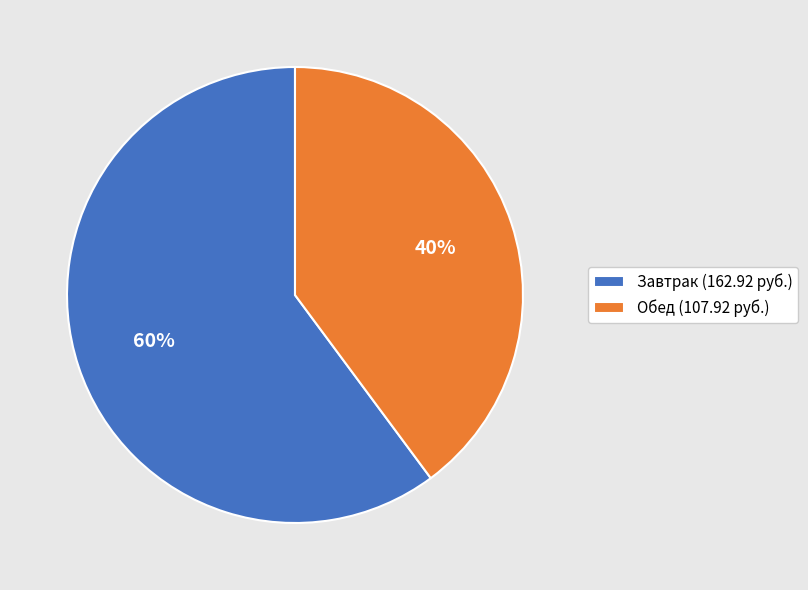

Is it true that Завтрак (162.92 руб.) is 60% of the pie?

True